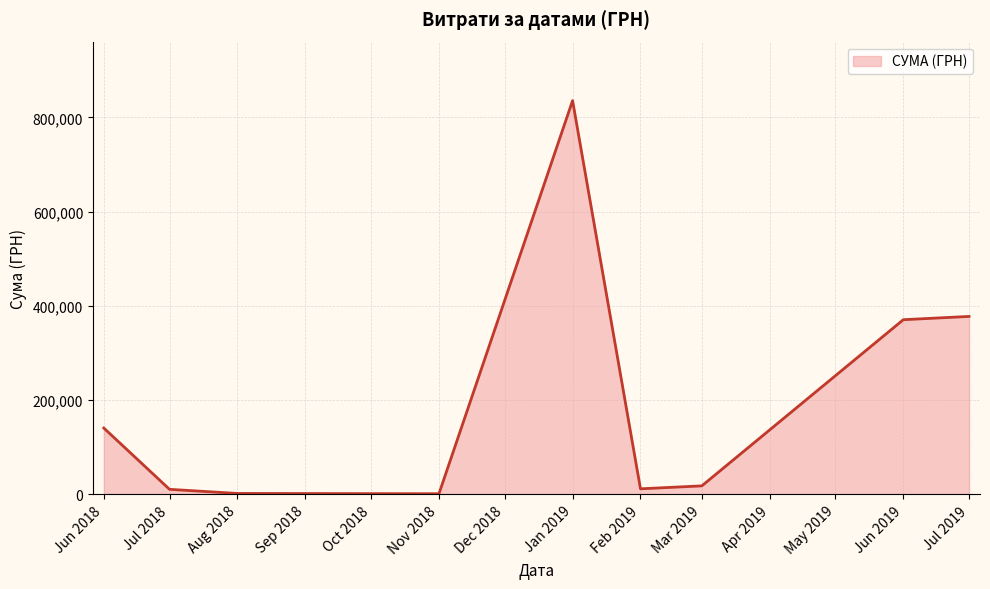

What is the difference between the maximum and minimum values?

834870.4